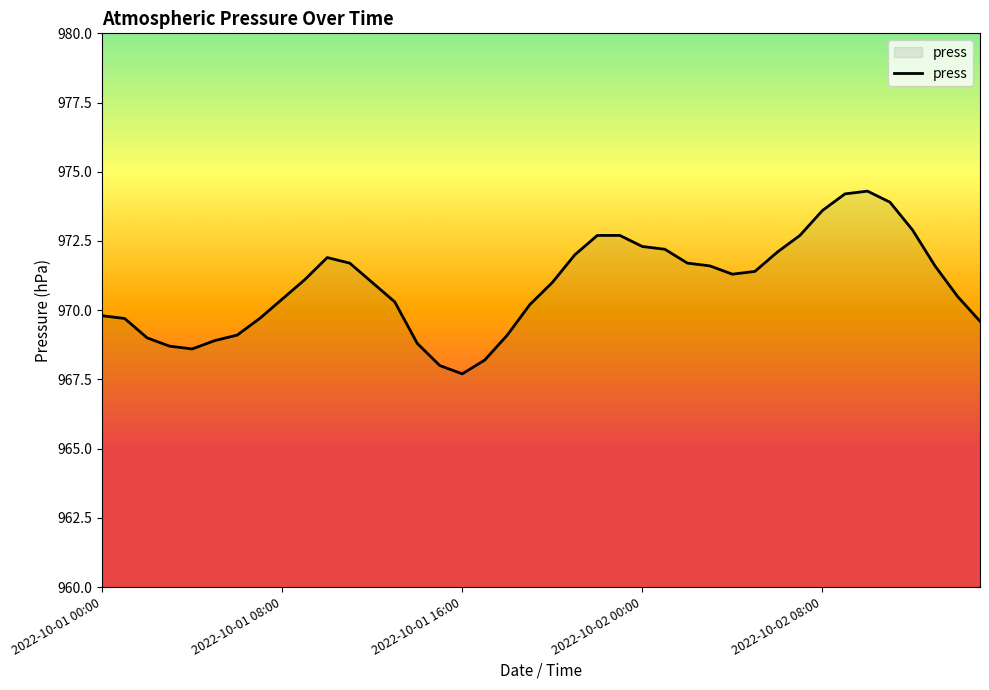

Reading left to right, list all the values displayed in this chart.

969.8	969.7	969.0	968.7	968.6	968.9	969.1	969.7	970.4	971.1	971.9	971.7	971.0	970.3	968.8	968.0	967.7	968.2	969.1	970.2	971.0	972.0	972.7	972.7	972.3	972.2	971.7	971.6	971.3	971.4	972.1	972.7	973.6	974.2	974.3	973.9	972.9	971.6	970.5	969.6